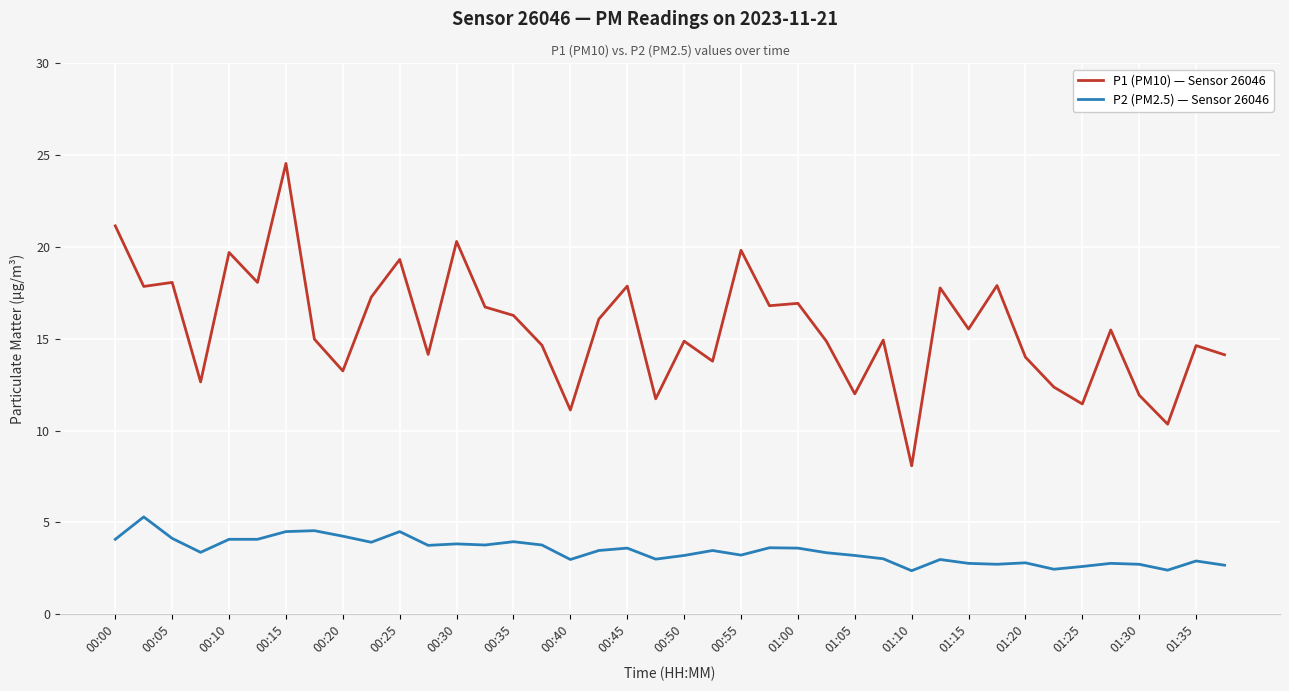

Which series has the largest range (max minus min)?

P1 (PM10) — Sensor 26046